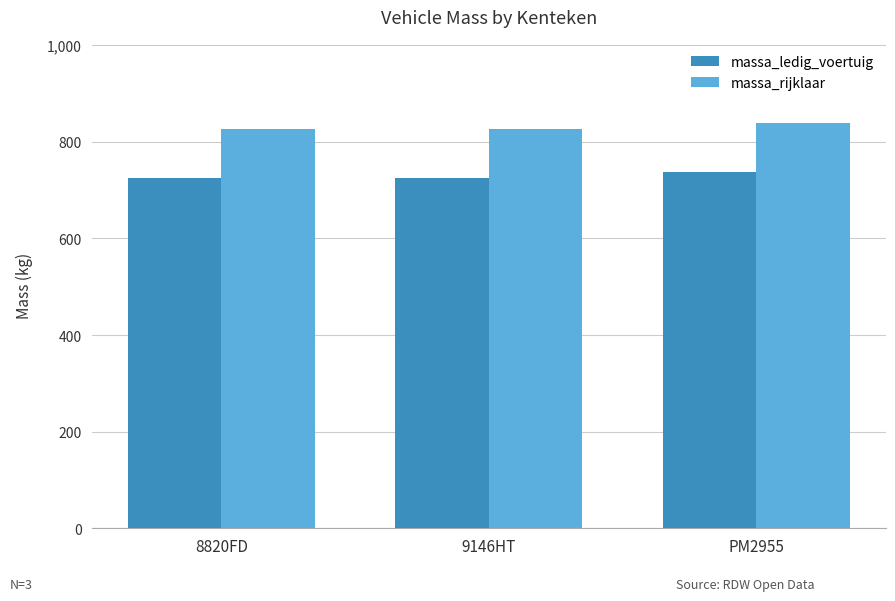

Rank the series by their maximum value, from highest to lowest.

massa_rijklaar, massa_ledig_voertuig